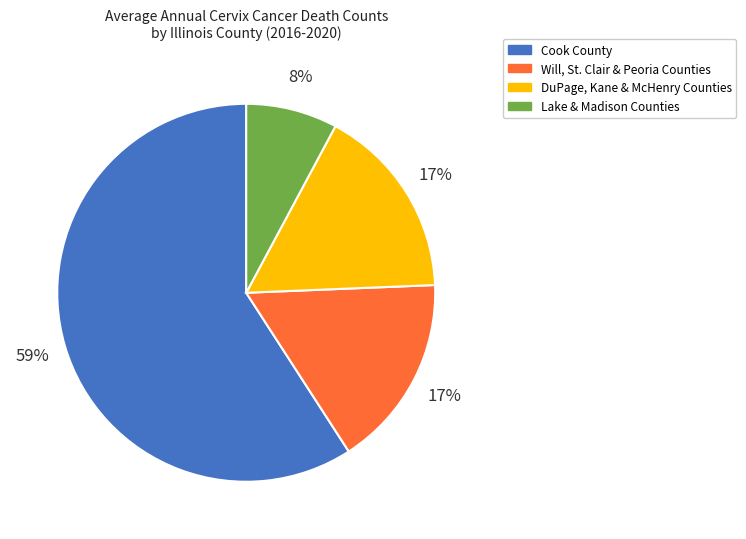

Is it true that Cook County is 65% of the pie?

False